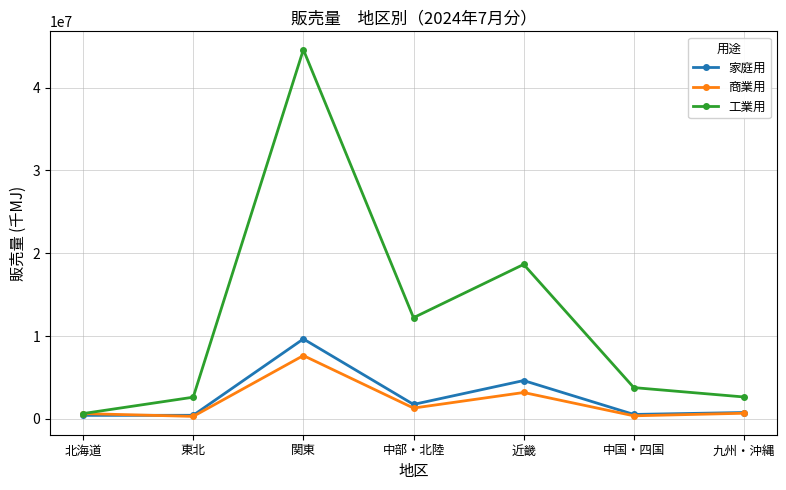

What is the total value across all series at 近畿?

26474202